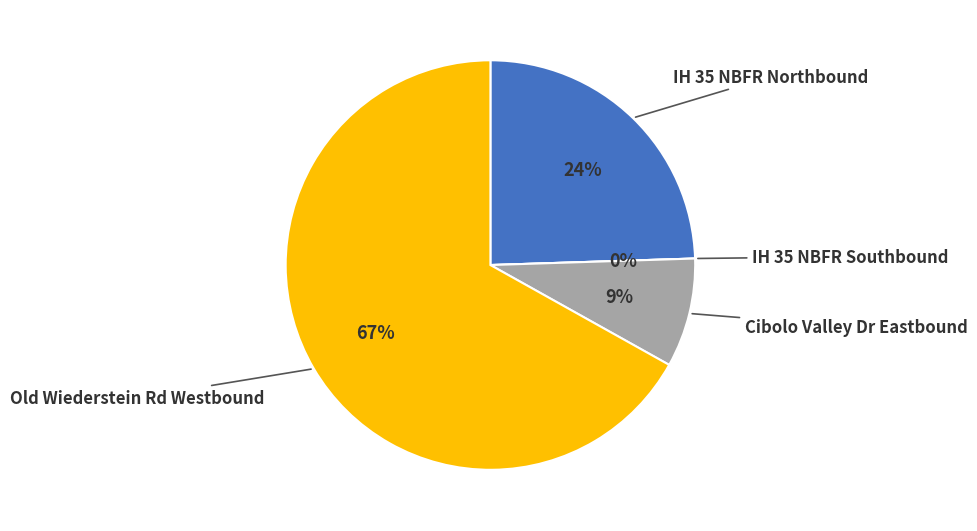

How many slices are in this pie chart?

4